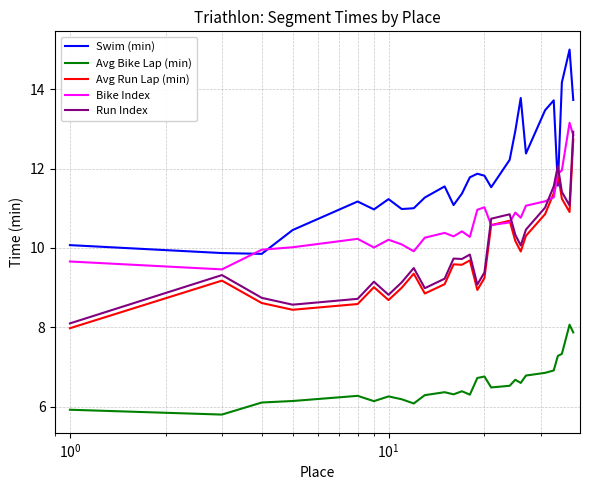

Does the chart display data point markers on the line(s)?

No